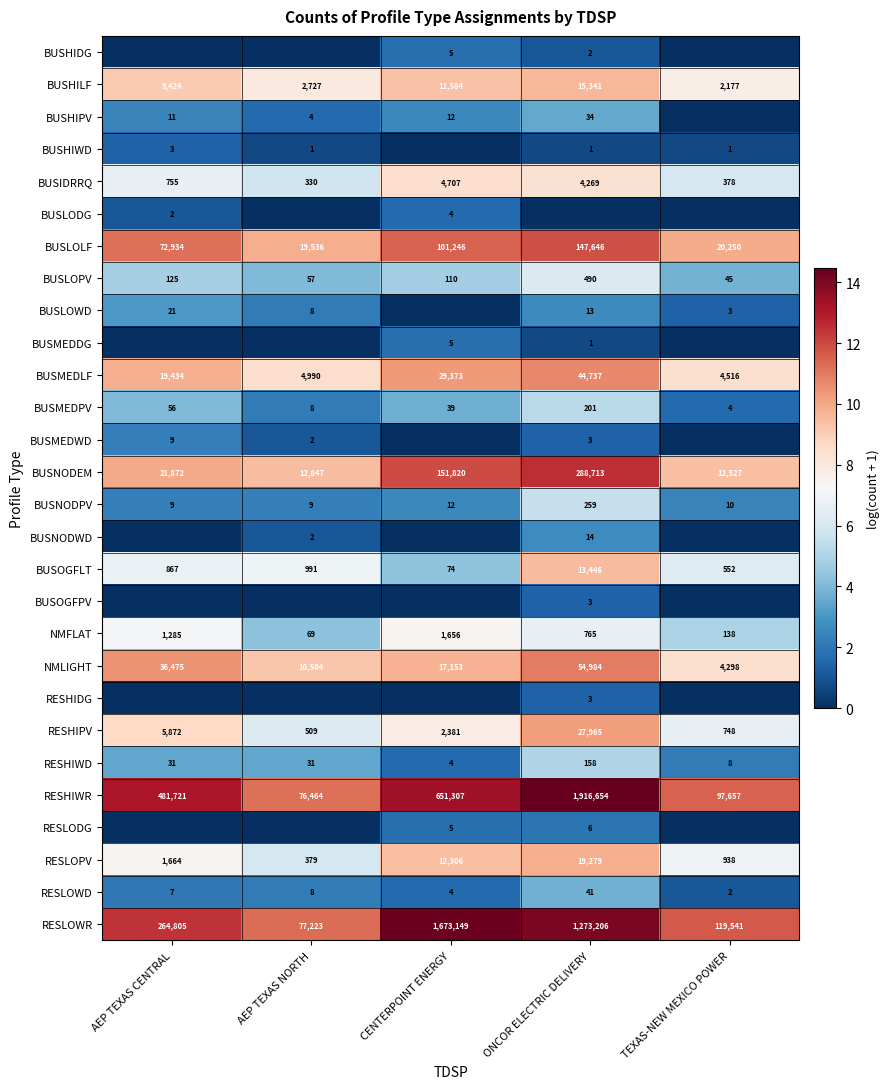

What is the sum of all BUSMEDLF values?

103050